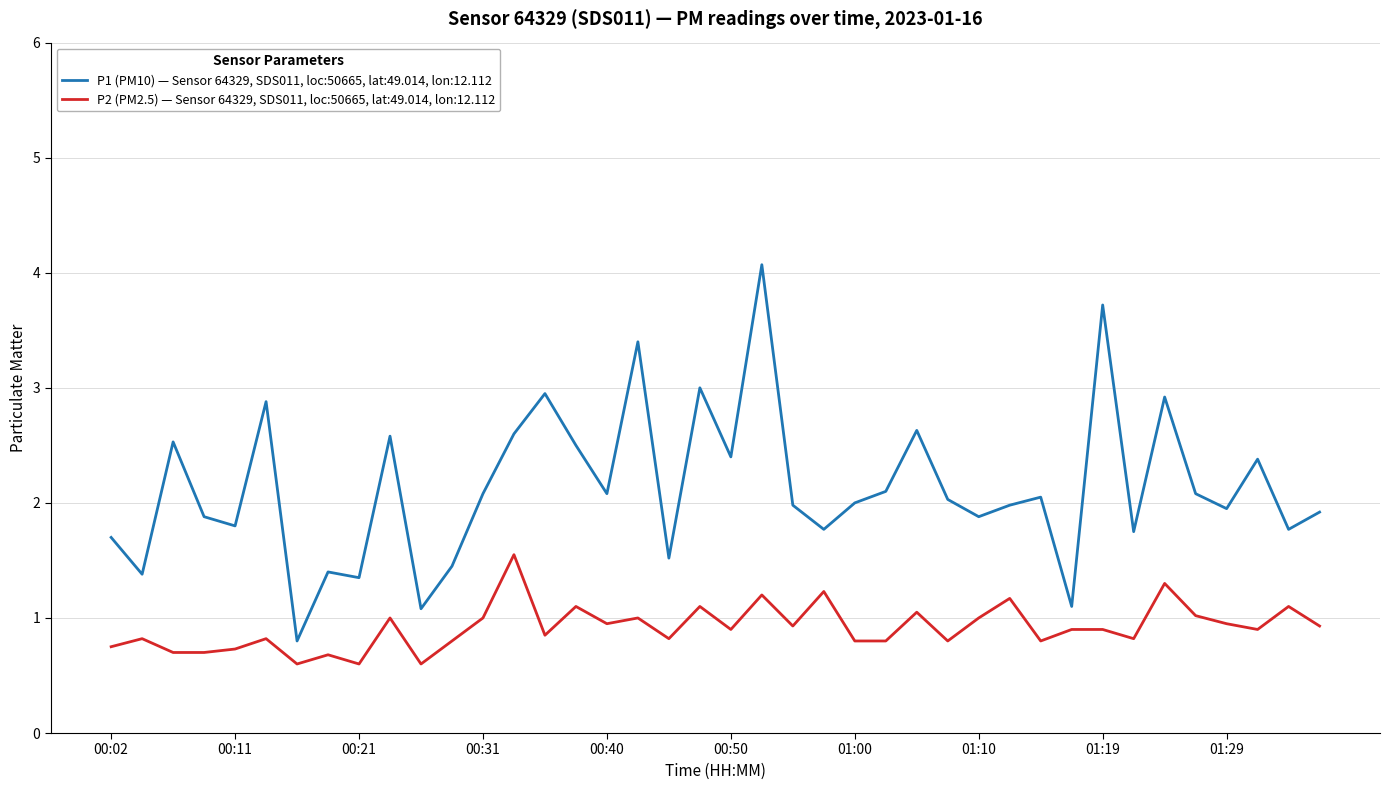

Which series has the largest total across all categories?

P1 (PM10) — Sensor 64329, SDS011, loc:50665, lat:49.014, lon:12.112